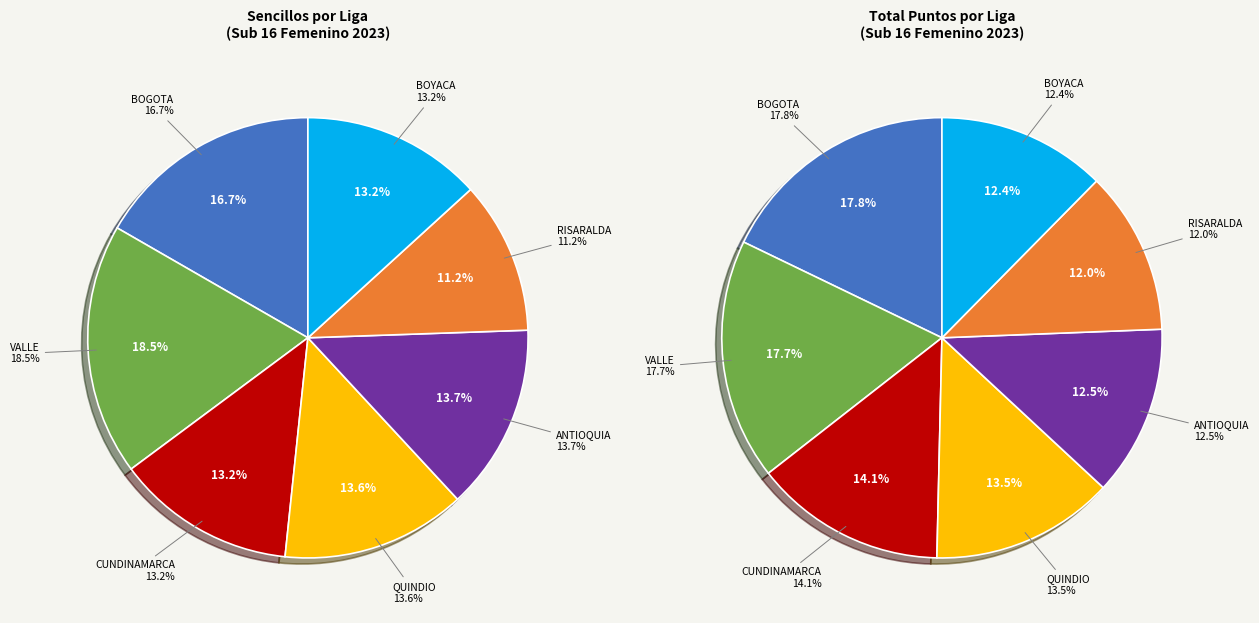

Rank the categories by value from lowest to highest.

RISARALDA, BOYACA, ANTIOQUIA, QUINDIO, CUNDINAMARCA, VALLE, BOGOTA